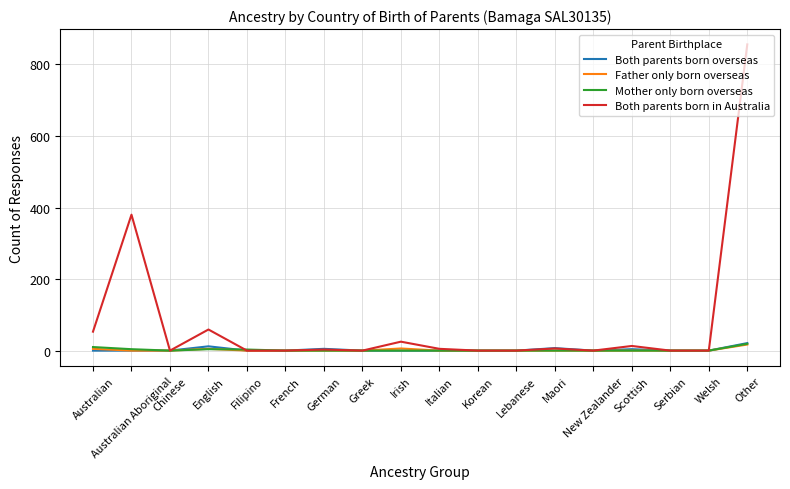

Which category has the highest value across all series?

Other